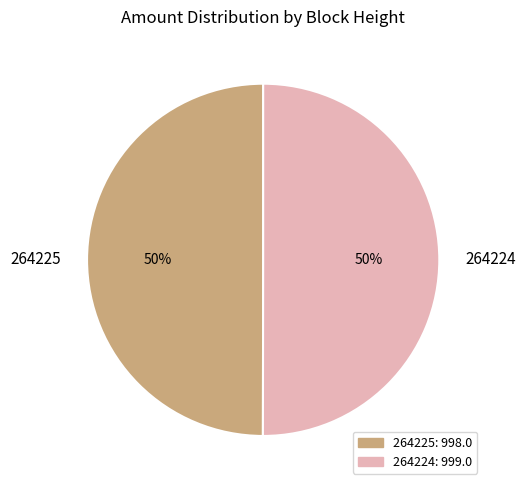

What is the ratio of the value at 264225 to the value at 264224?

1.0